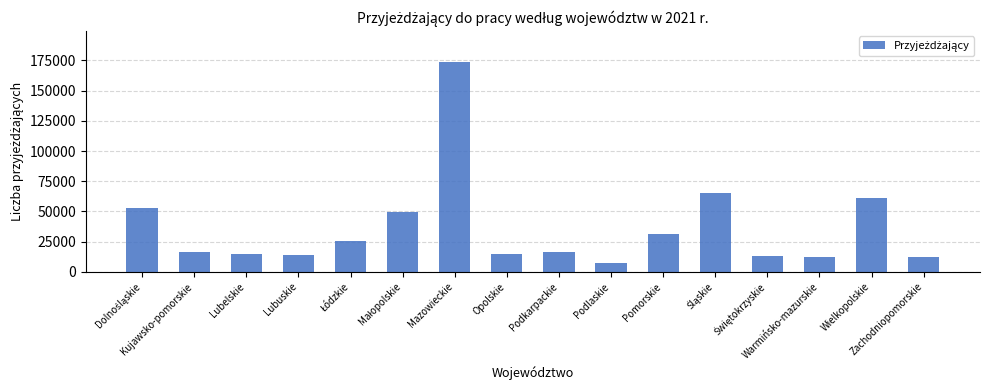

What is the sum of all values?

581622